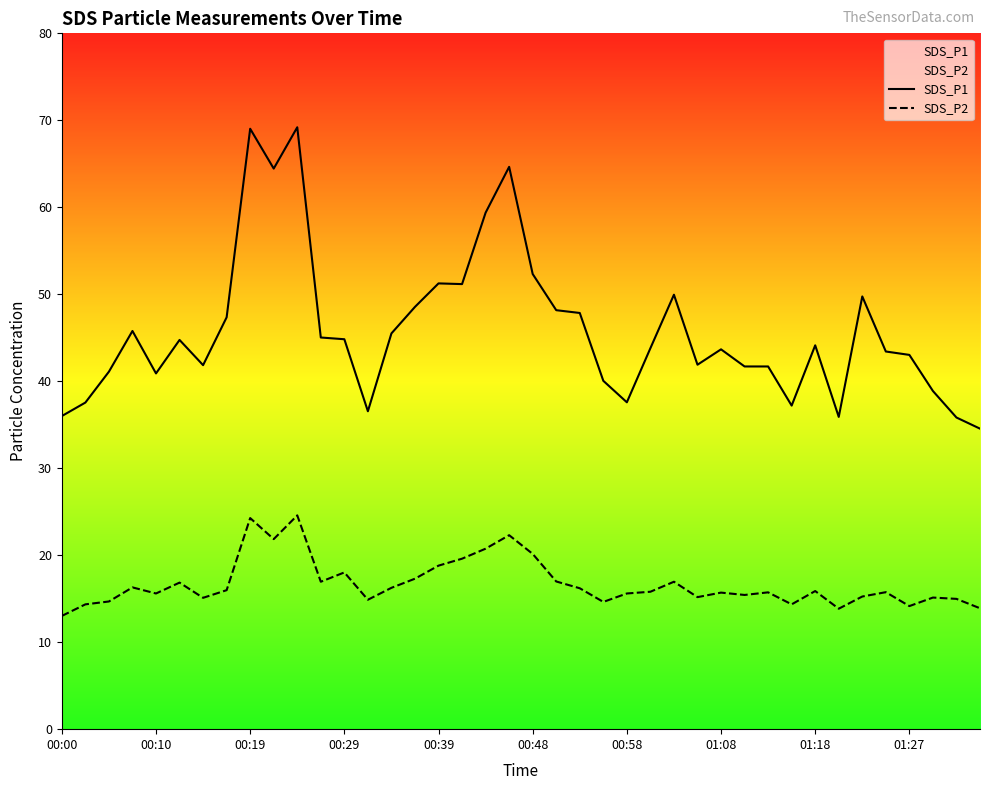

At which category is the sum across all series the highest?

10